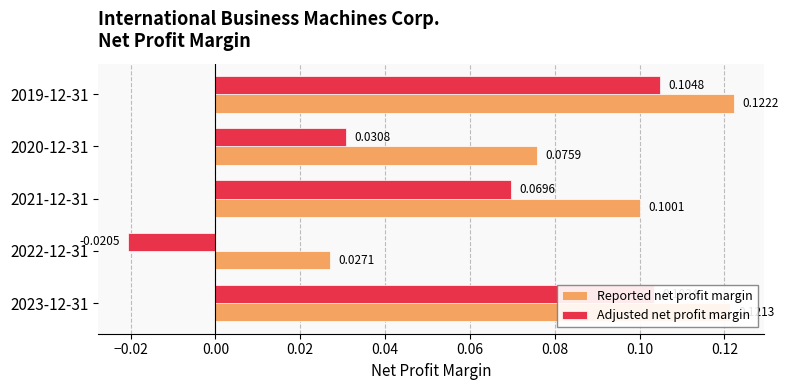

Is the value of Reported net profit margin at 2021-12-31 greater than the value of Adjusted net profit margin at 2022-12-31?

Yes